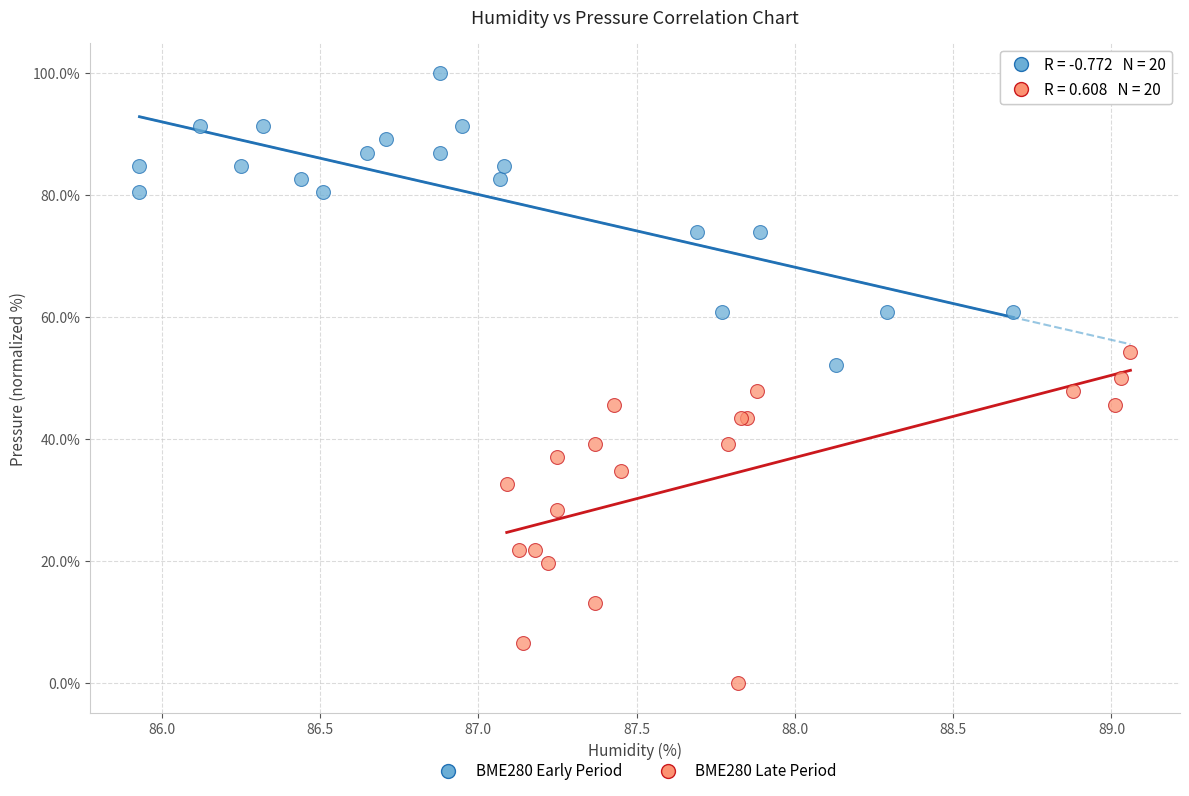

Which series has the largest Y range (max minus min)?

BME280 Late Period